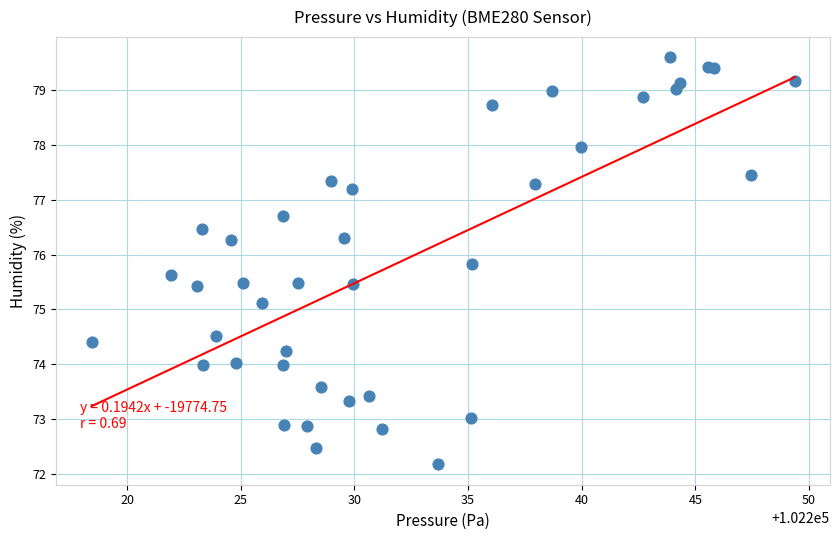

What Y value in the scatter plot is closest to 75?

75.1